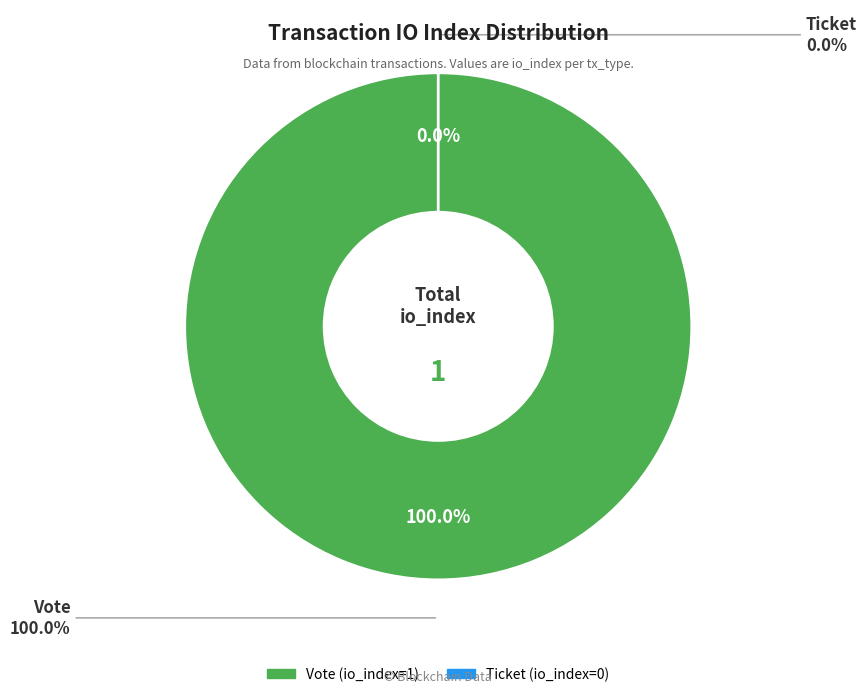

Count the number of slices in the pie.

2